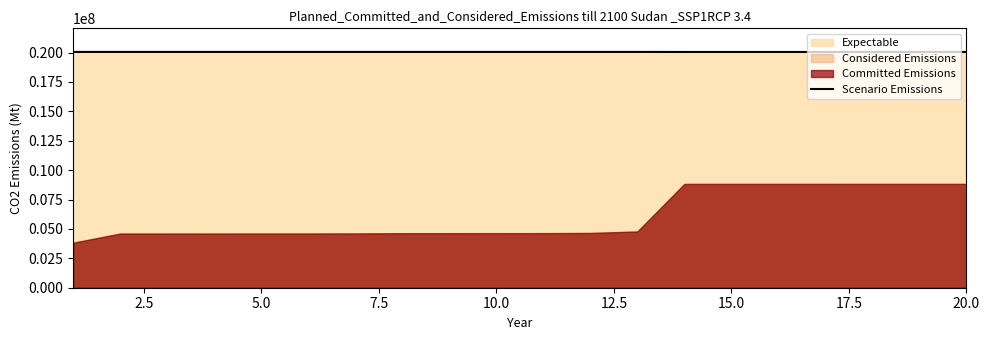

What is the highest value of the Scenario Emissions series?

20058673